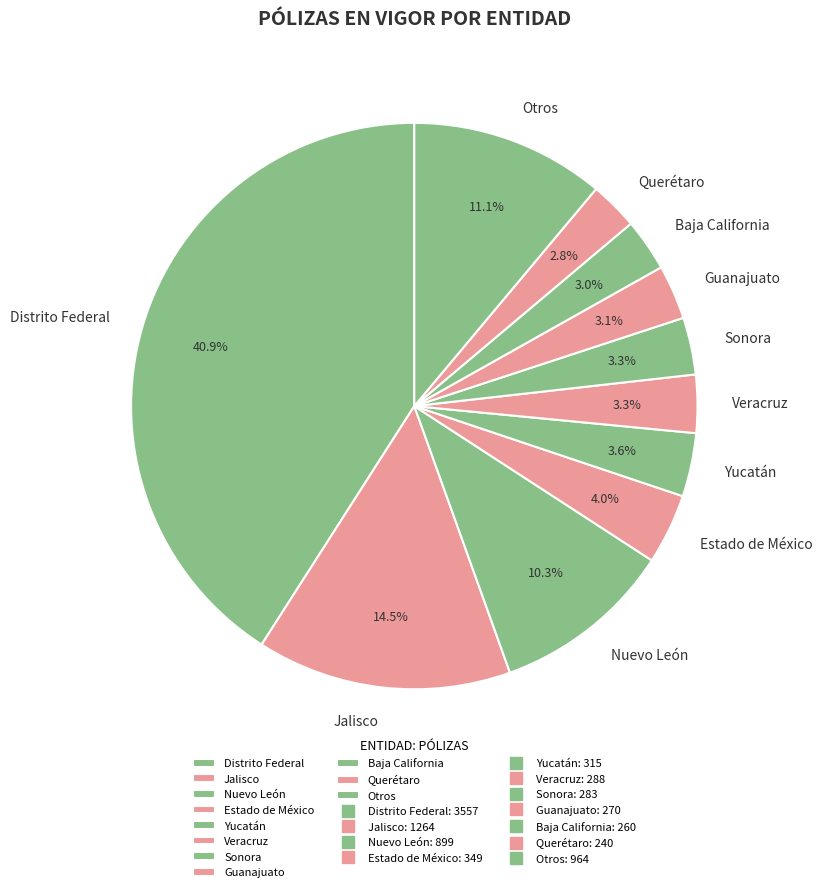

What is the ratio of the value at Otros to the value at Yucatán?

3.1